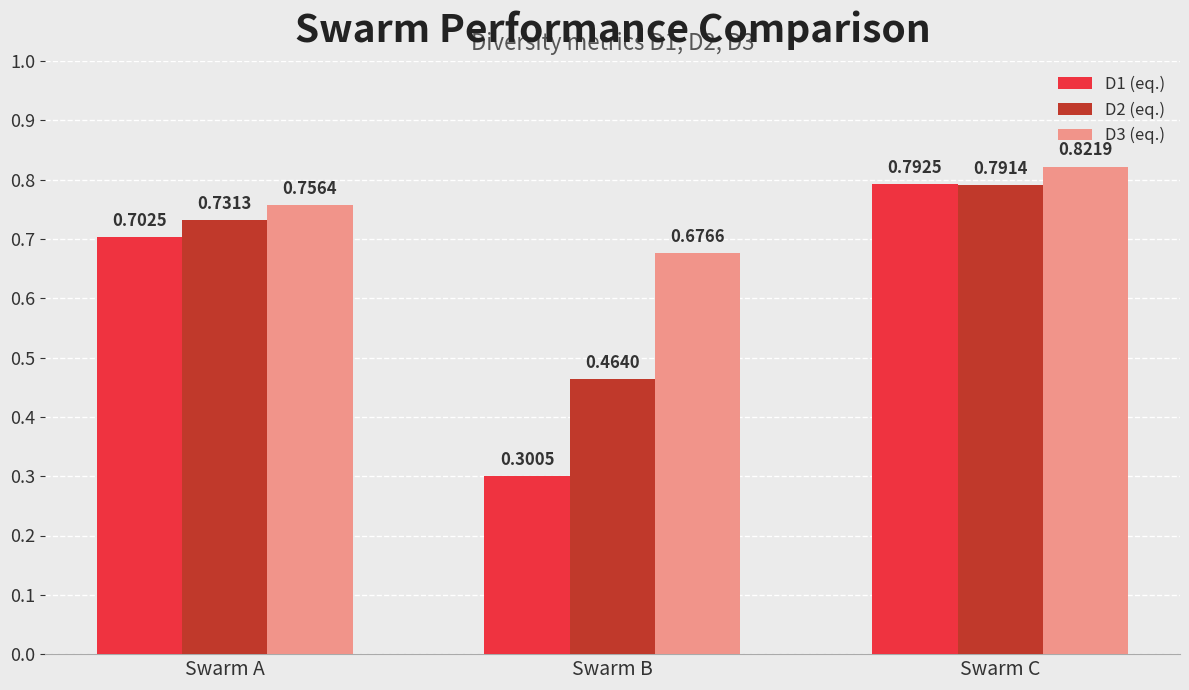

What is the difference between the maximum and minimum values in the D2 (eq.) series?

0.3